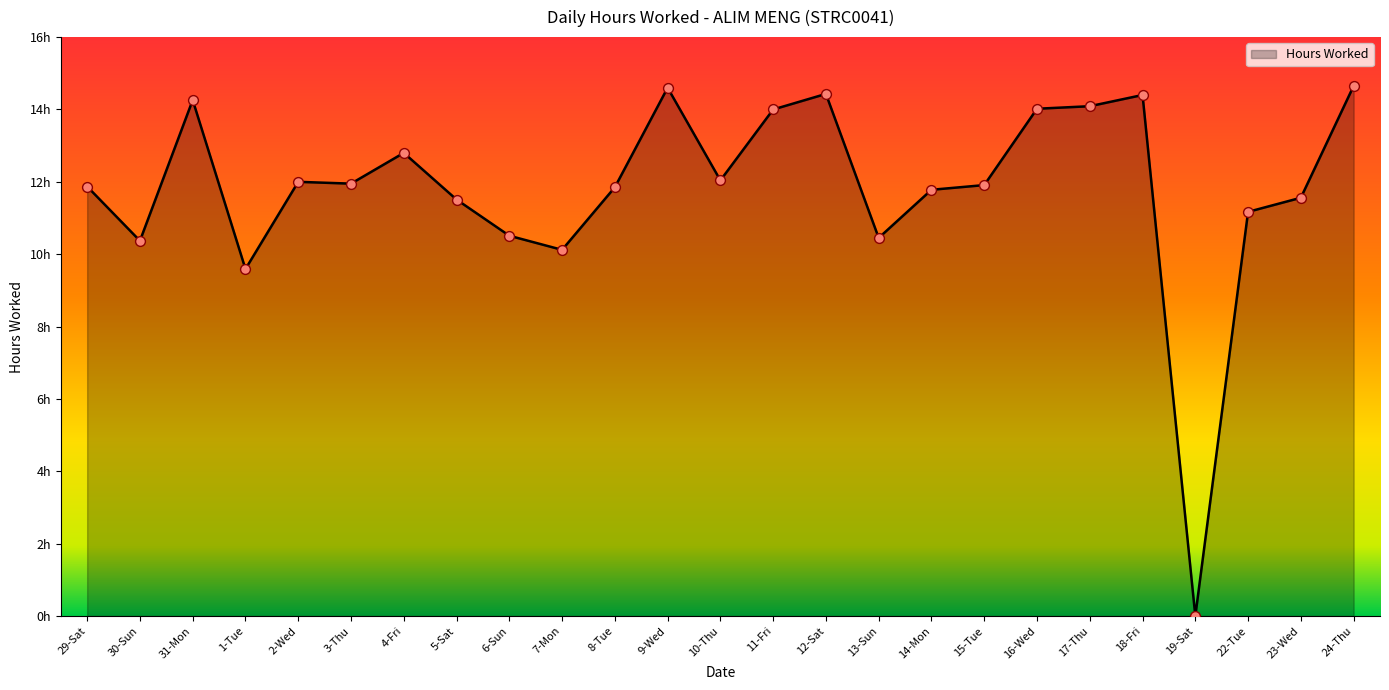

What is the ratio of the value at 30-Sun to the value at 4-Fri?

0.8